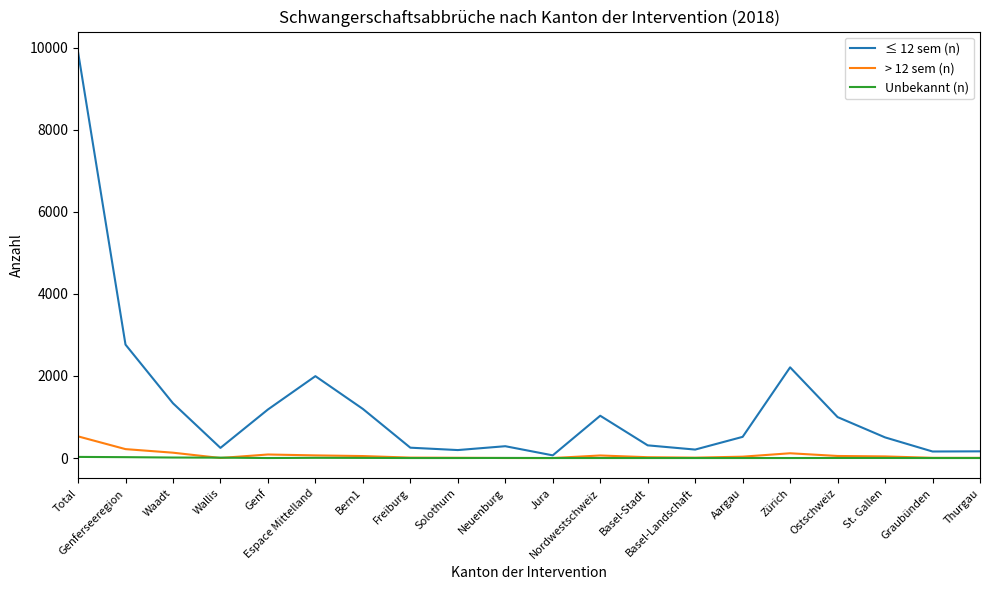

What is the maximum value for > 12 sem (n)?

528